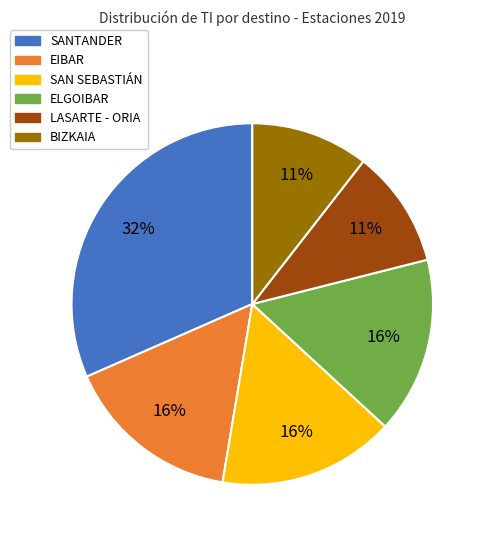

Approximately how many times larger is the value at SAN SEBASTIÁN compared to EIBAR?

1.0